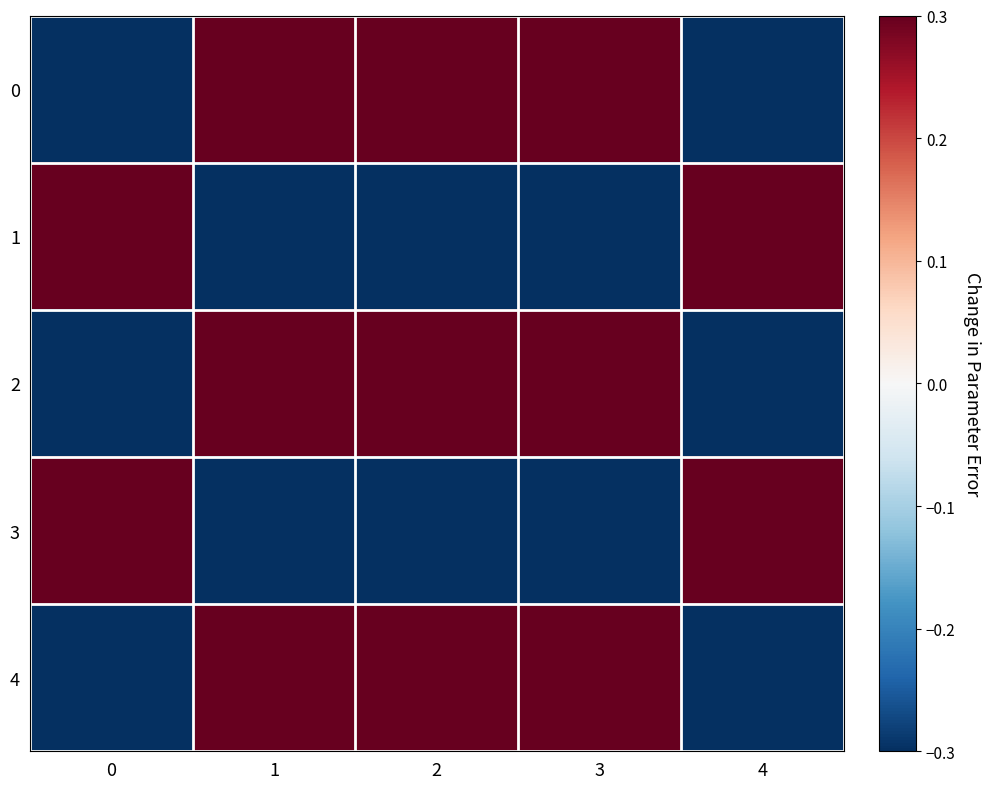

What is the greatest value displayed?

0.3